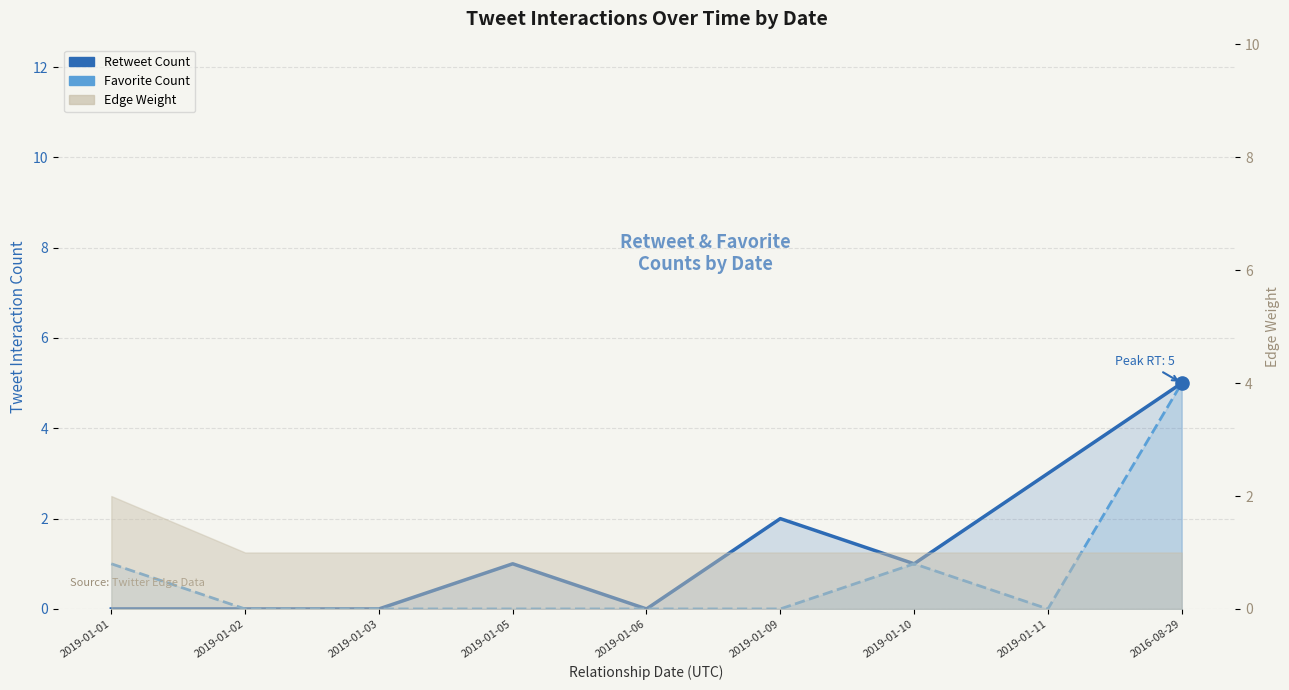

Which series contains the highest Y value?

Retweet Count